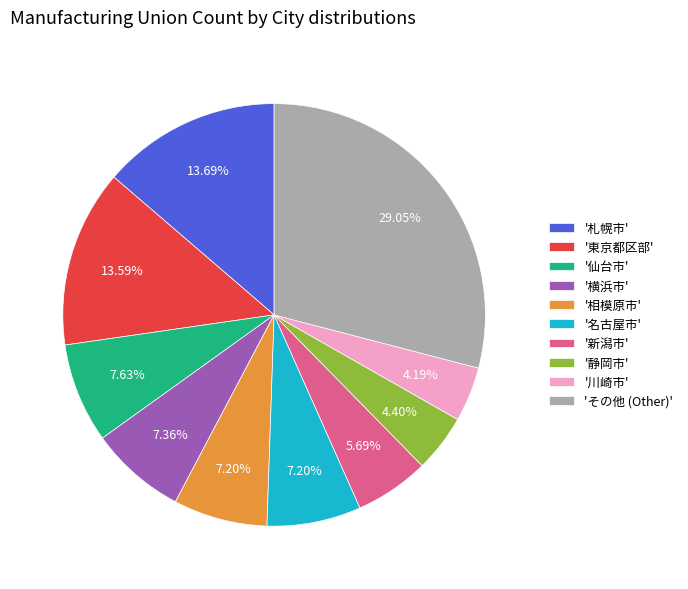

Which category has the biggest portion of the pie?

'その他 (Other)'